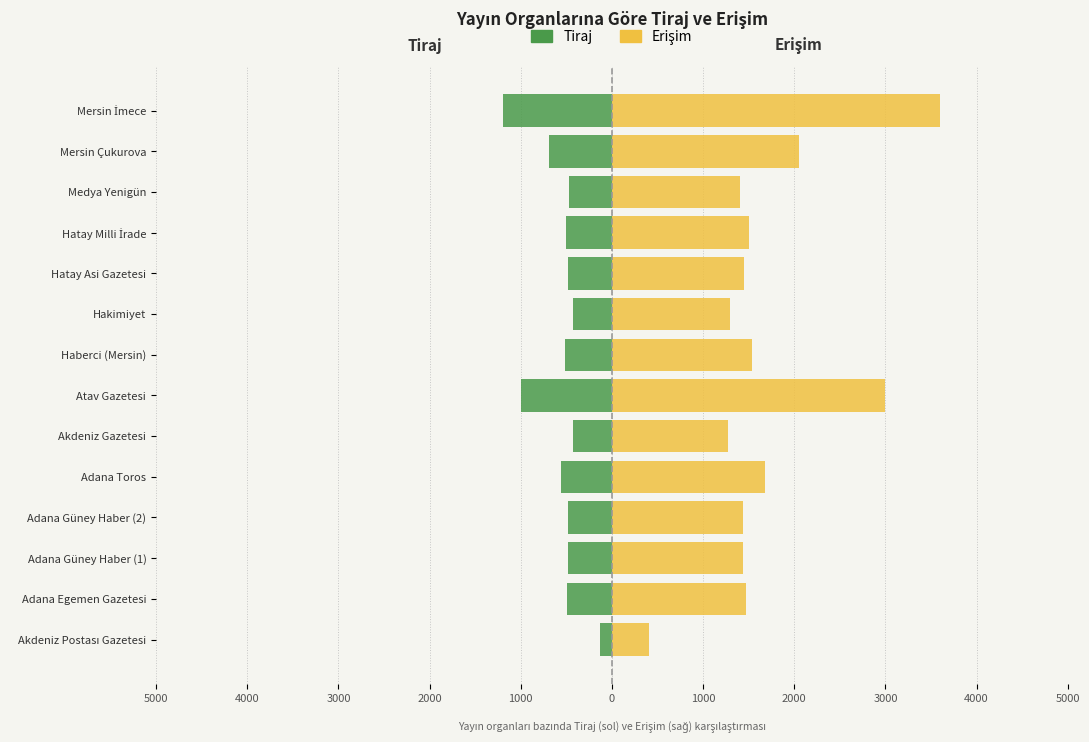

Rank the series by their maximum value, from highest to lowest.

Erişim, Tiraj